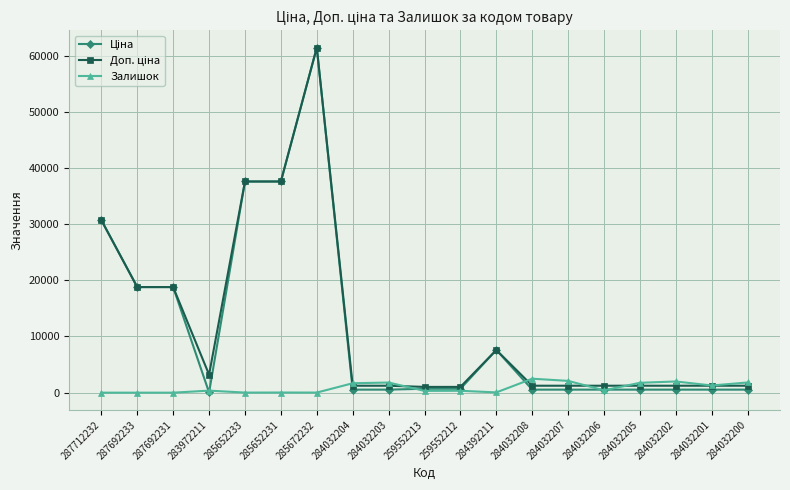

What is the greatest value displayed?

61434.3